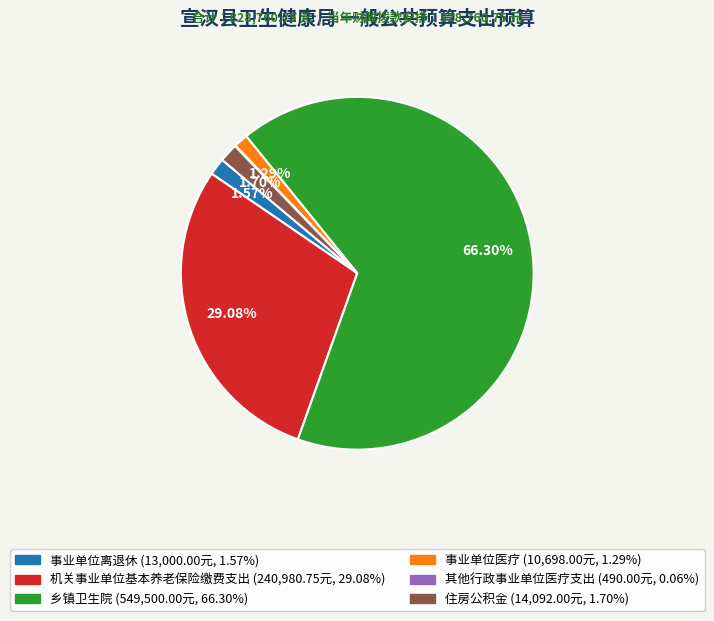

Which slice is the largest?

乡镇卫生院